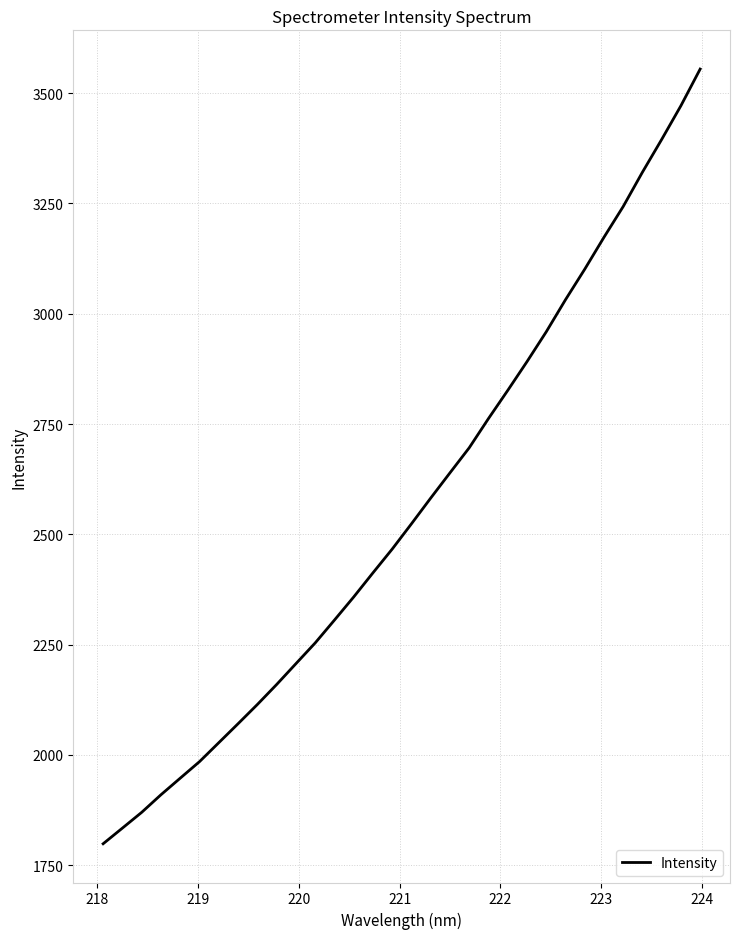

What is the minimum value shown in the chart?

1798.6